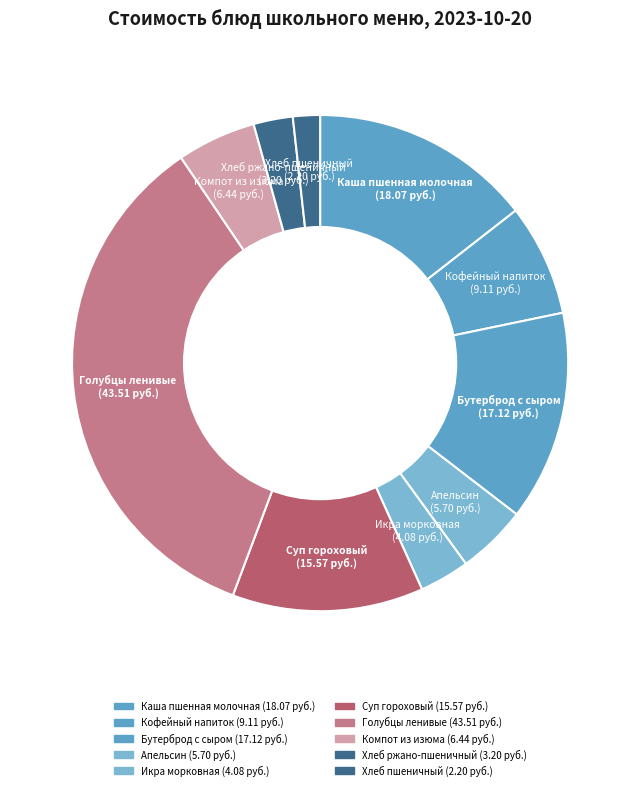

What percentage is the Каша пшенная молочная slice, to the nearest percent?

14%